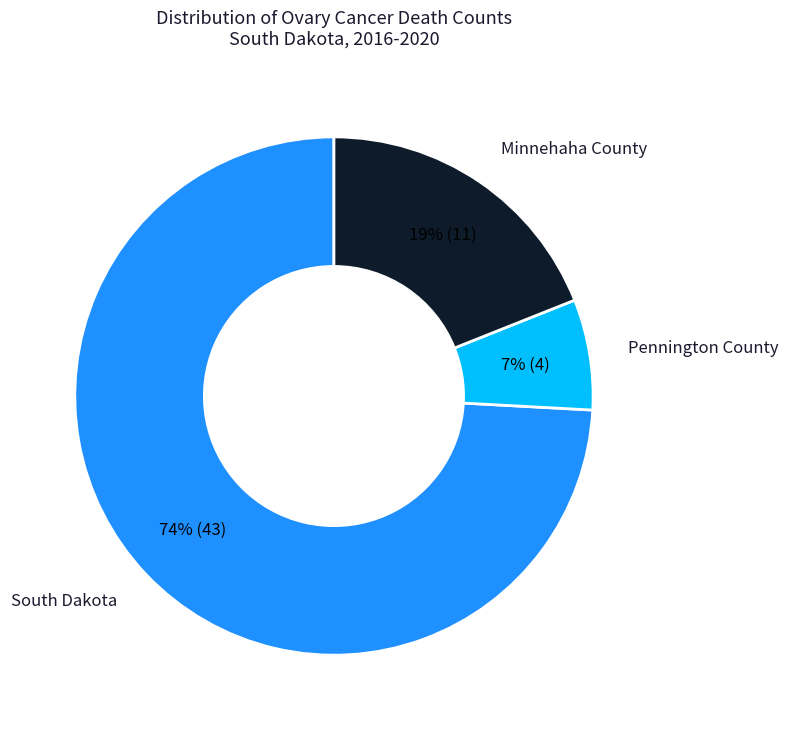

What percentage is the South Dakota slice, to the nearest percent?

74%